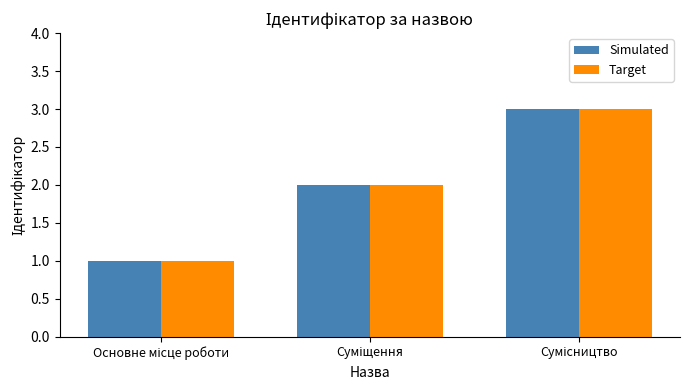

What is the sum of all Simulated values?

6